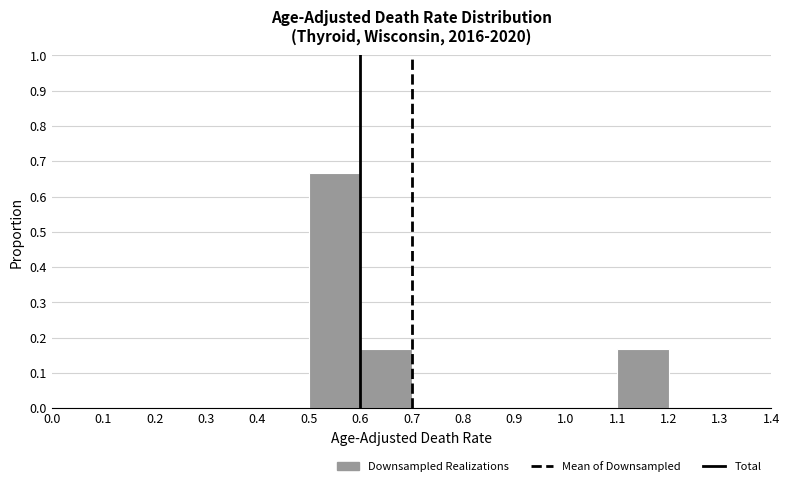

Reading left to right, transcribe this chart: for each bar, give the range it covers on the x-axis and its height. The values are not printed on the chart, so give them approximately, as read against the axis.

0.0 to 0.1: 0
0.1 to 0.2: 0
0.2 to 0.3: 0
0.3 to 0.4: 0
0.4 to 0.5: 0
0.5 to 0.6: 0.67
0.6 to 0.7: 0.17
0.7 to 0.8: 0
0.8 to 0.9: 0
0.9 to 1.0: 0
1.0 to 1.1: 0
1.1 to 1.2: 0.17
1.2 to 1.3: 0
1.3 to 1.4: 0